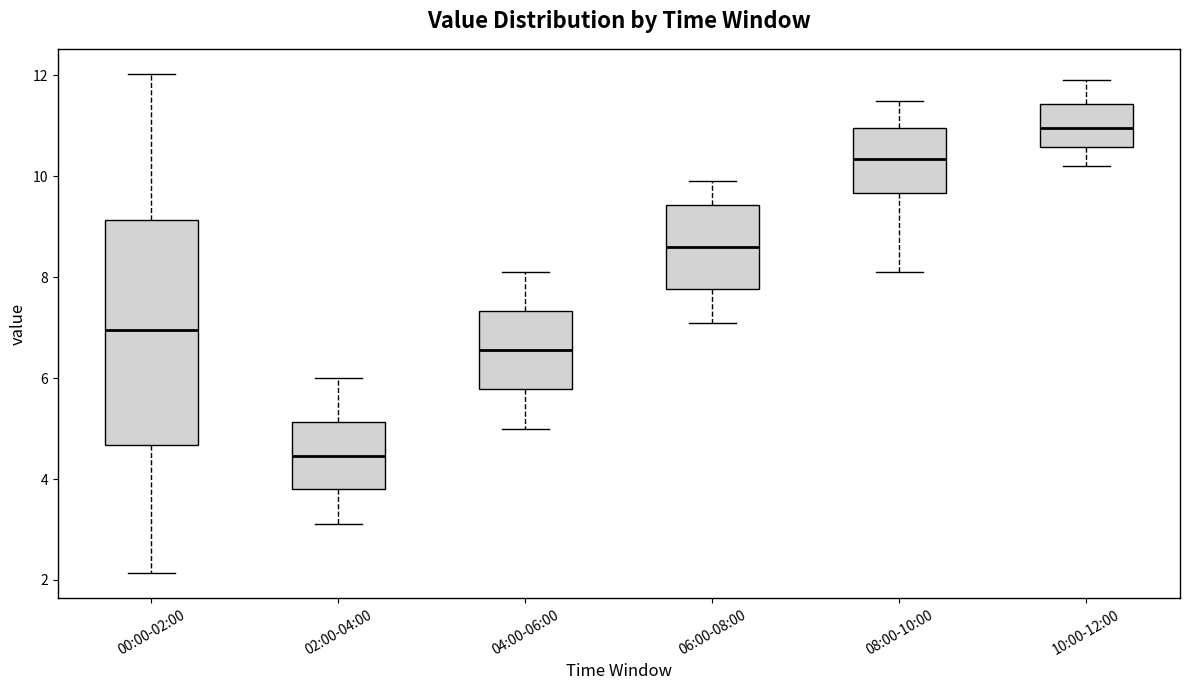

Reading left to right, read every box against the y-axis: the position of its median line, the range the box covers, and the ends of its whiskers. The values are not printed on the chart, so give them approximately, as read against the axis.

00:00-02:00: median 7.0, box 4.6 to 9.2, whiskers 2.2 to 12.0
02:00-04:00: median 4.4, box 3.8 to 5.2, whiskers 3.2 to 6.0
04:00-06:00: median 6.6, box 5.8 to 7.4, whiskers 5.0 to 8.2
06:00-08:00: median 8.6, box 7.8 to 9.4, whiskers 7.2 to 10.0
08:00-10:00: median 10.4, box 9.6 to 11.0, whiskers 8.2 to 11.6
10:00-12:00: median 11.0, box 10.6 to 11.4, whiskers 10.2 to 12.0